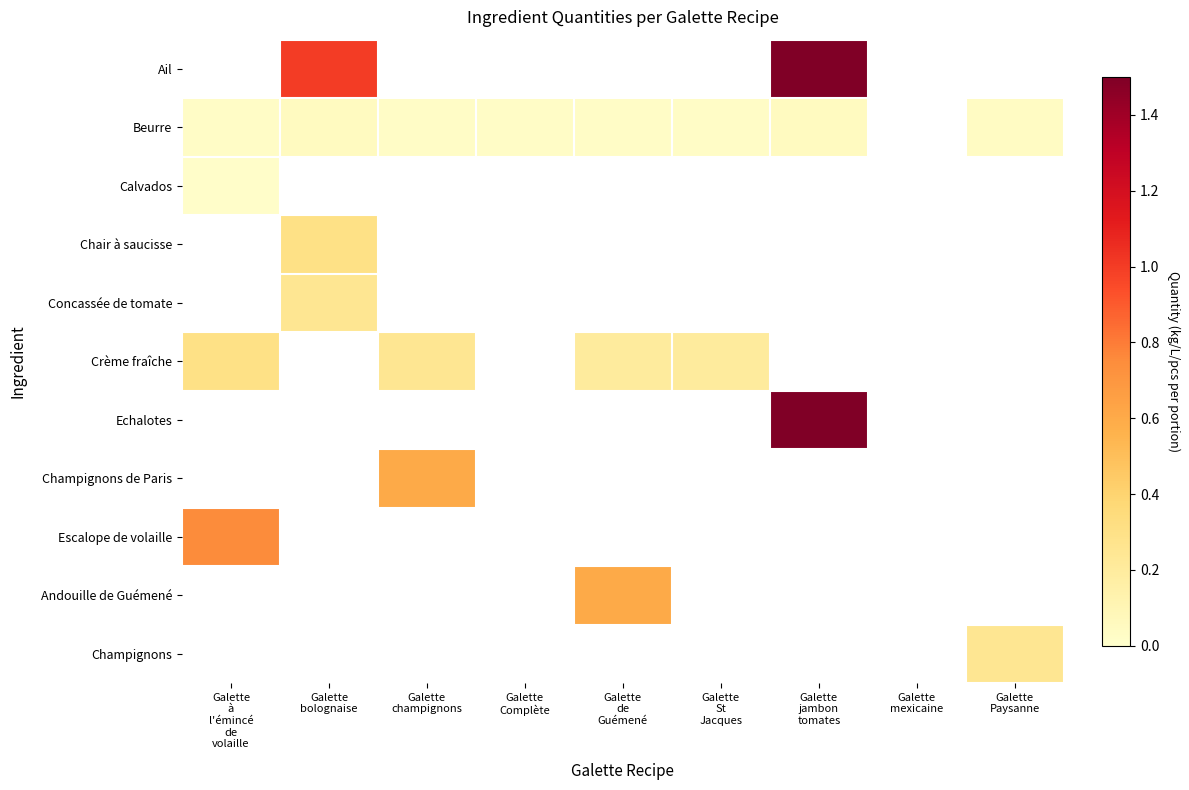

At which category is the sum across all series the highest?

Galette
jambon
tomates